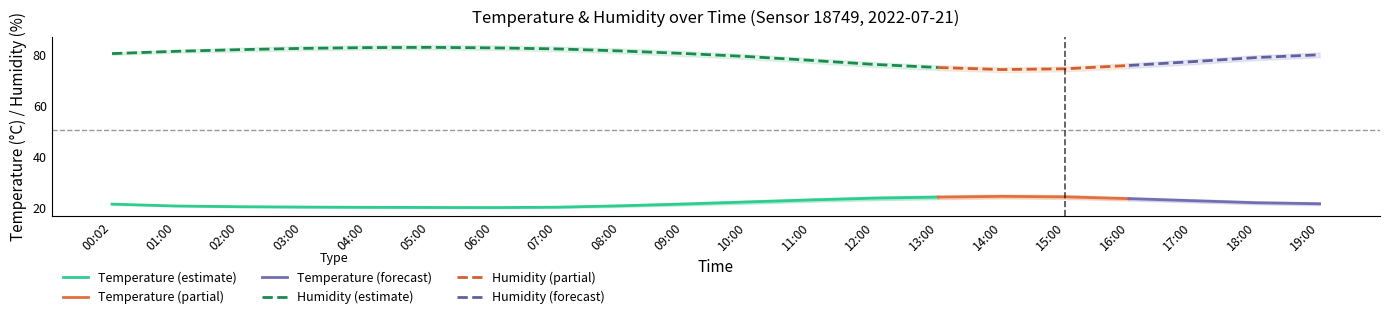

What is the difference between the second highest and minimum values in the temperature_lower series?

3.6